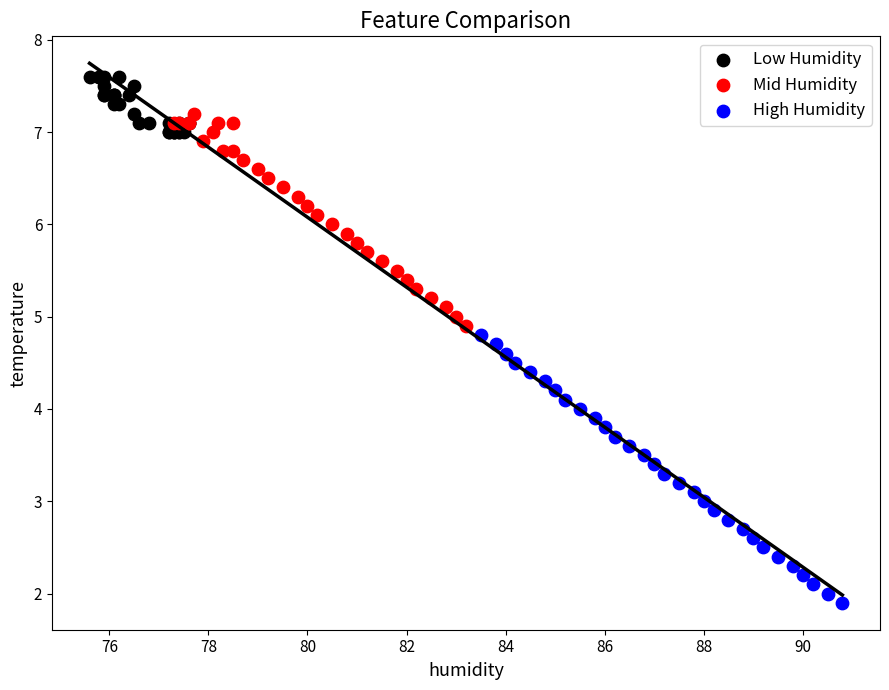

Which series reaches the maximum Y coordinate?

Low Humidity